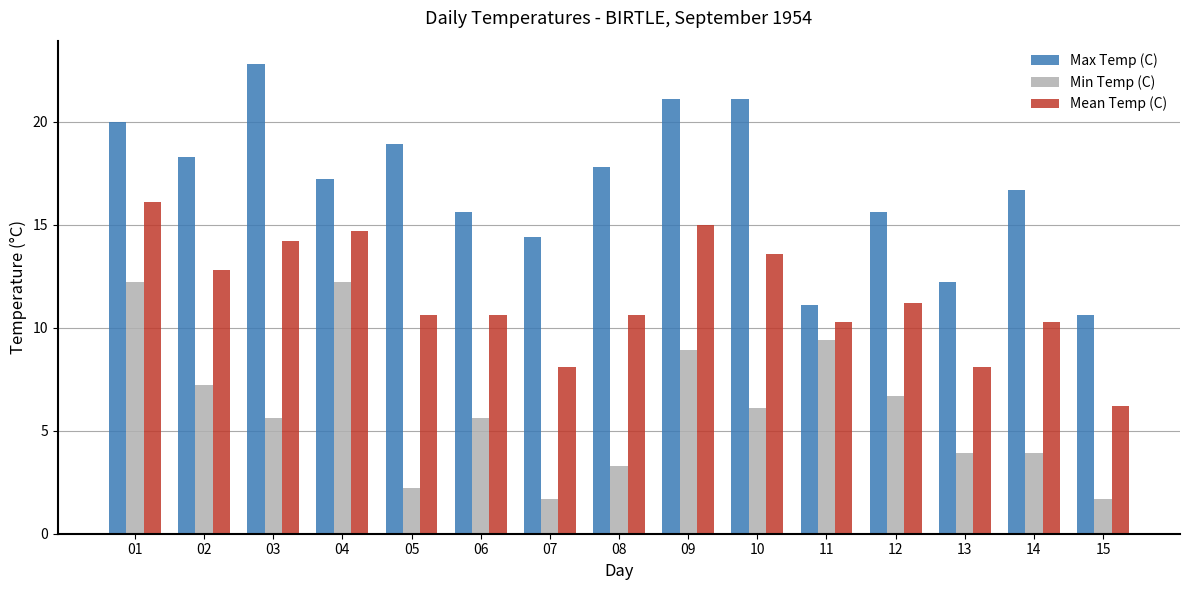

At which label does Mean Temp (C) first exceed 10?

01